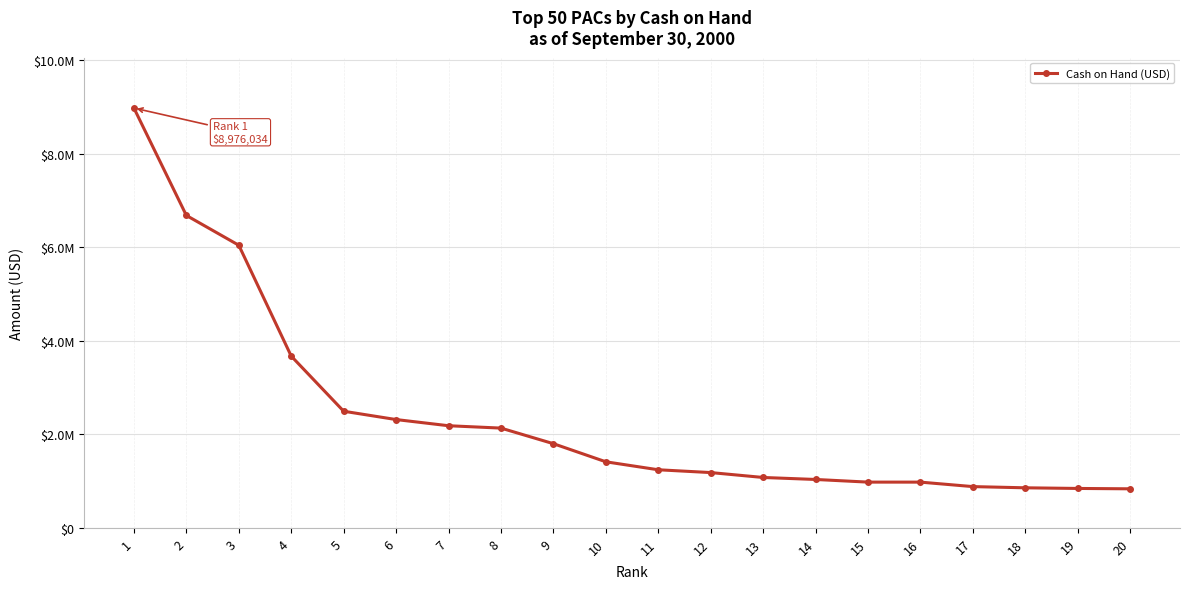

At which label does the data first exceed 1412365?

1